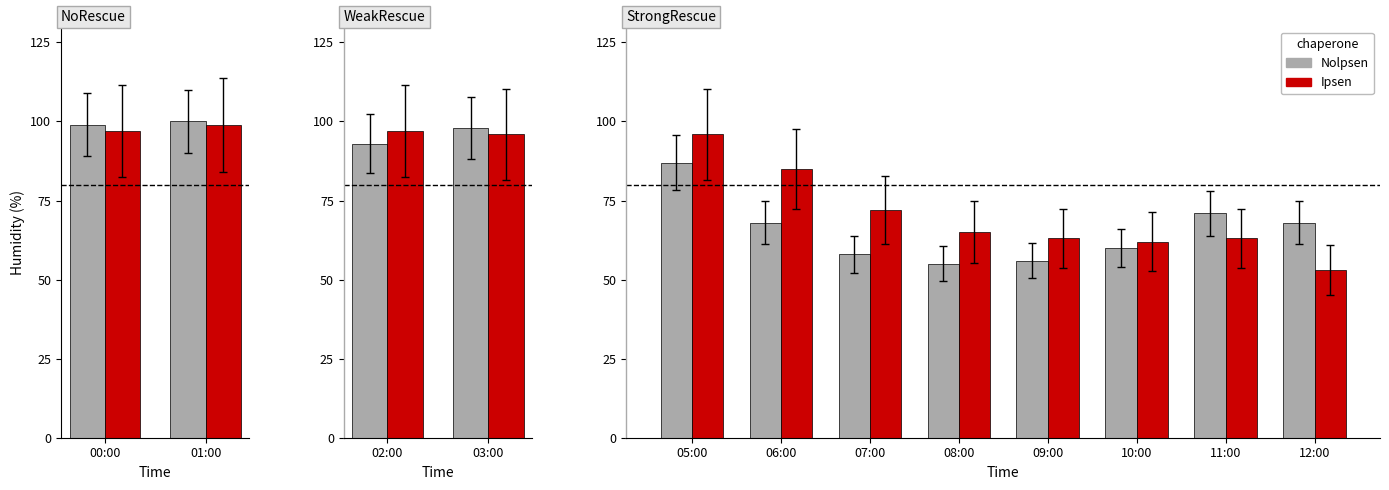

How many bars are there in each group?

2